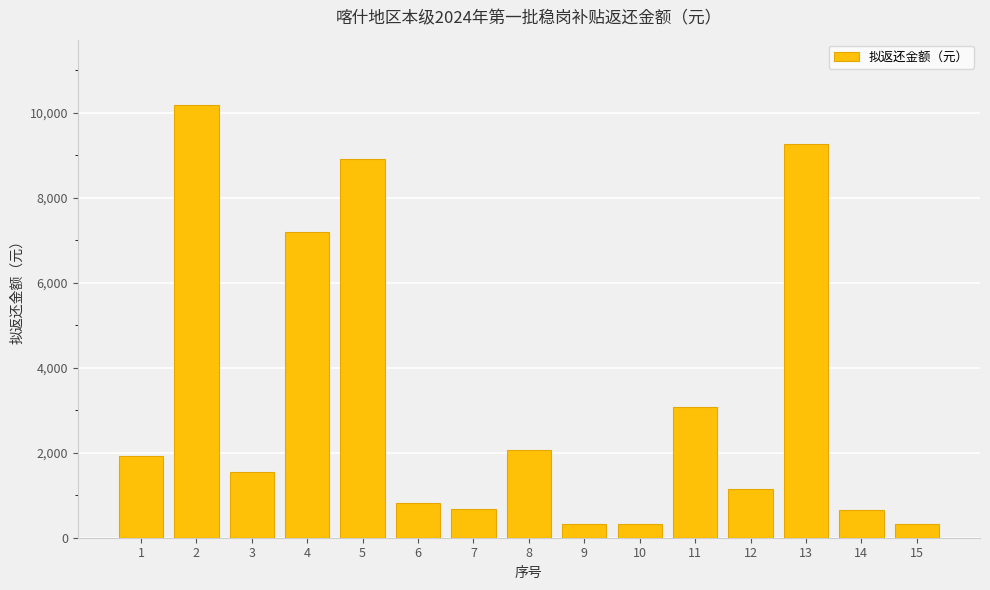

What is the minimum value shown in the chart?

321.7